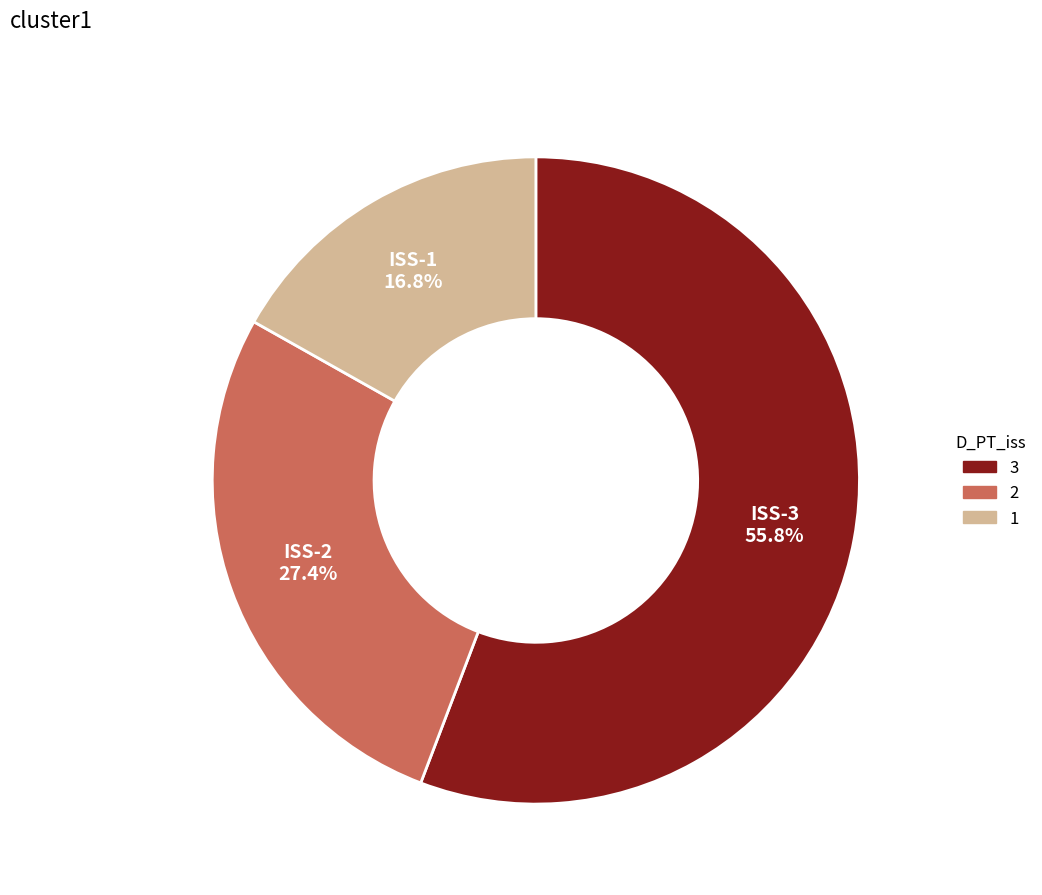

How many segments does this pie chart have?

3